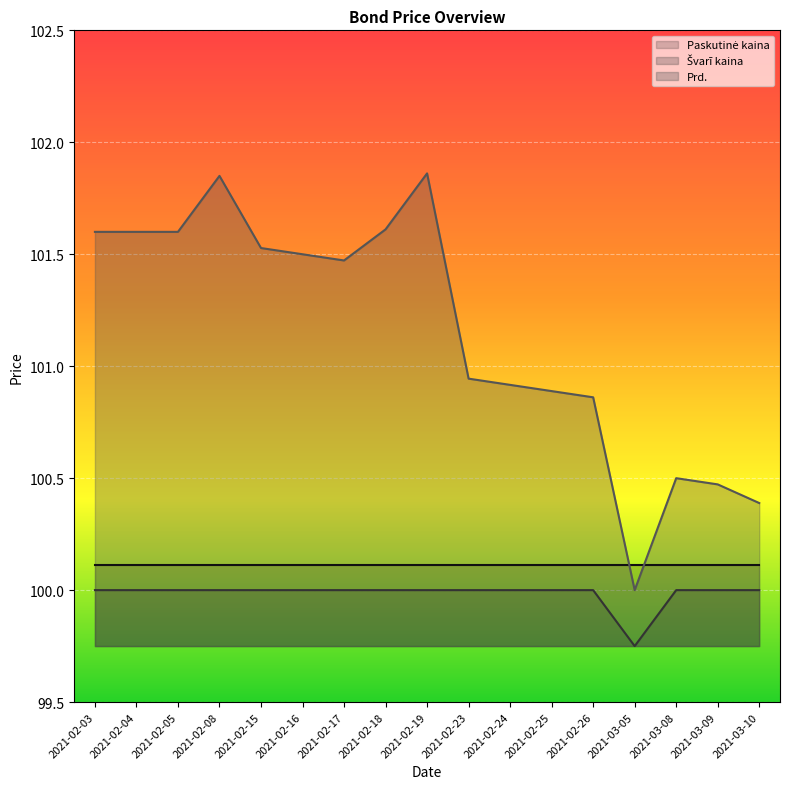

The value of Švarī kaina at 2021-02-26 is 100.0. True or false?

True